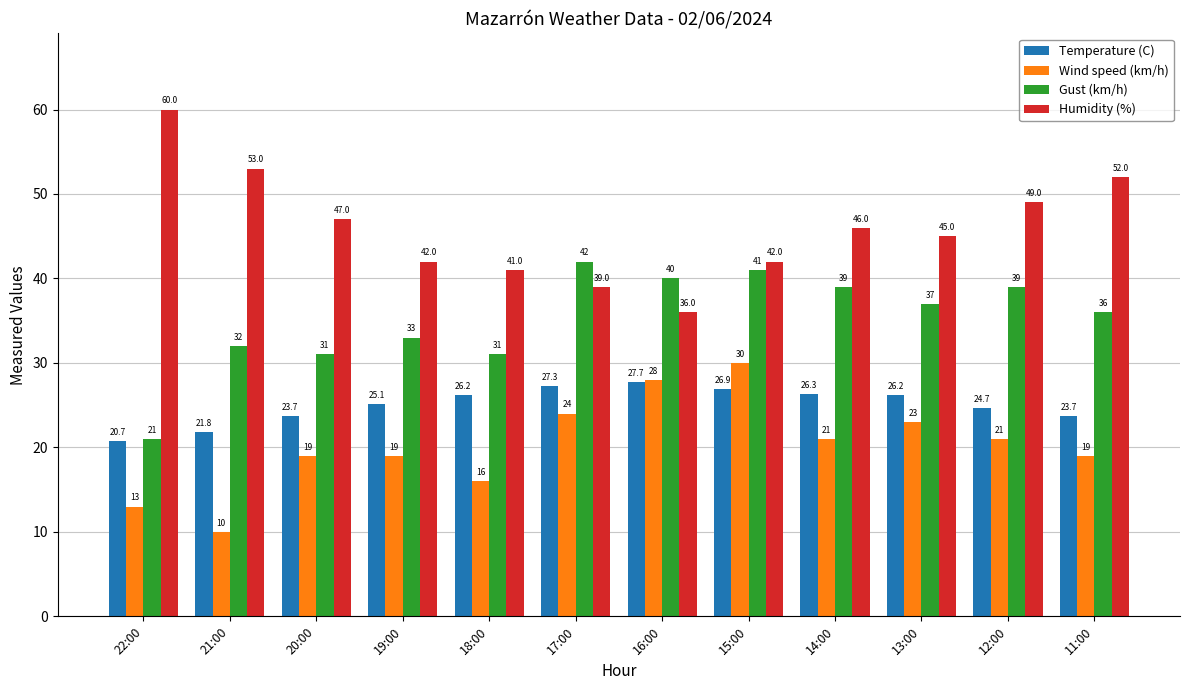

At which label does Gust (km/h) first exceed 37?

17:00